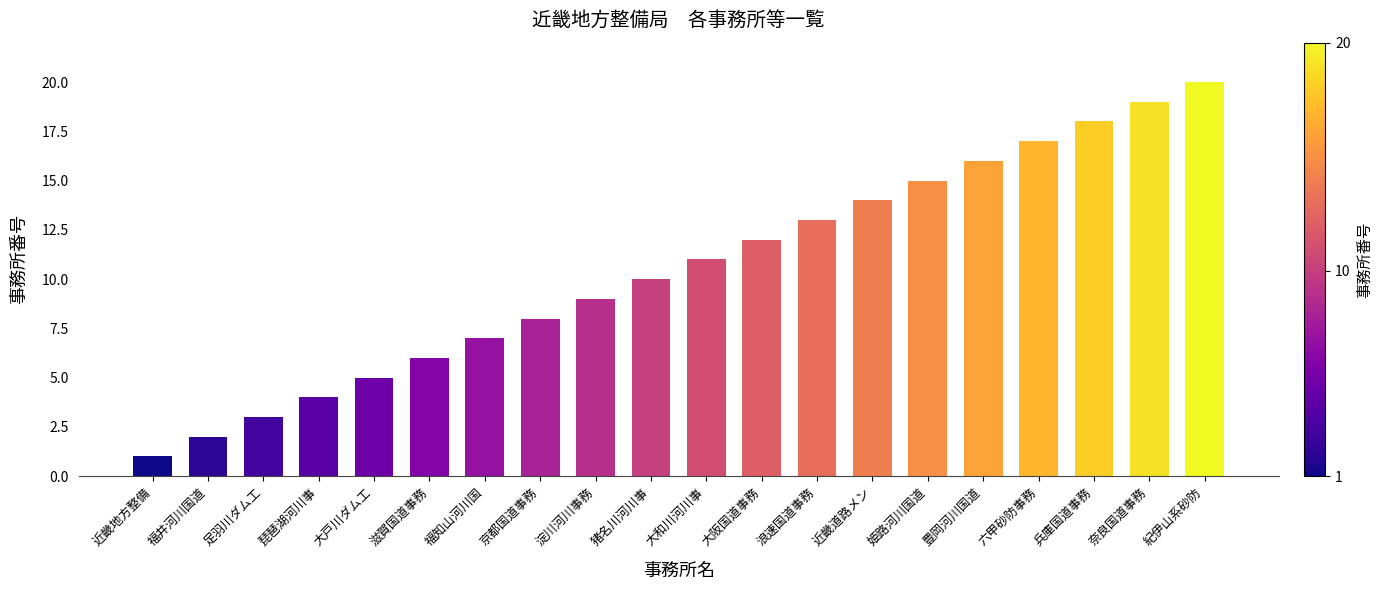

What is the label of the 13th bar from the right?

京都国道事務